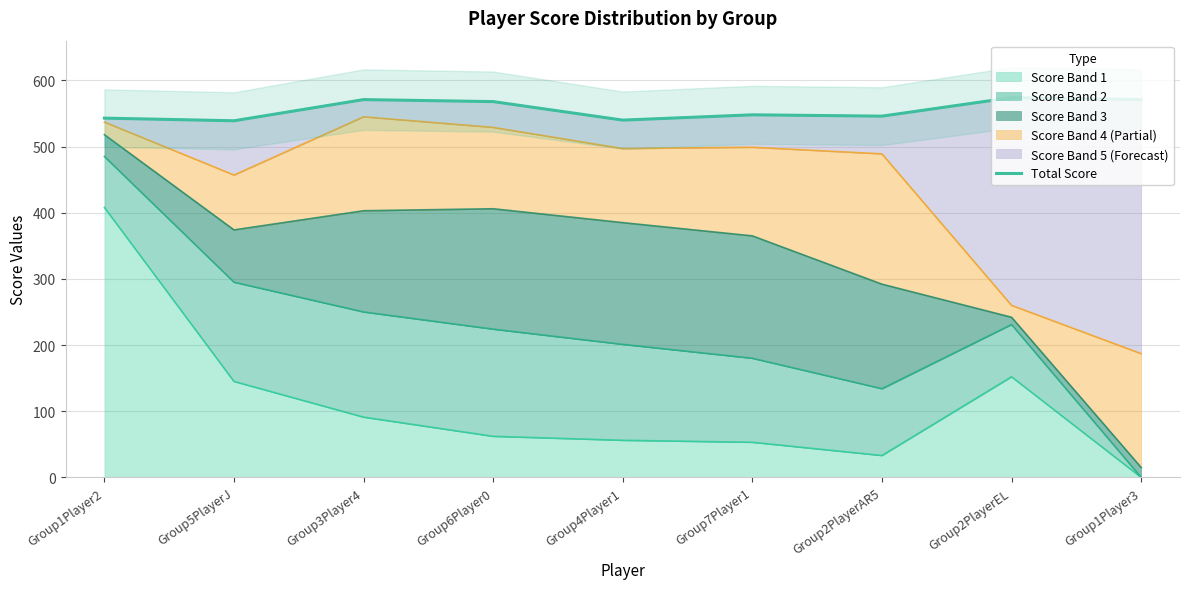

Does the chart have visible grid lines?

Yes